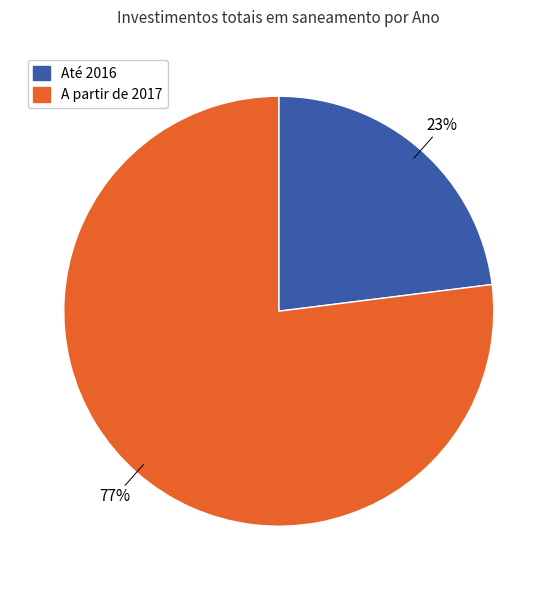

To the nearest percent, what is the average slice percentage?

50%